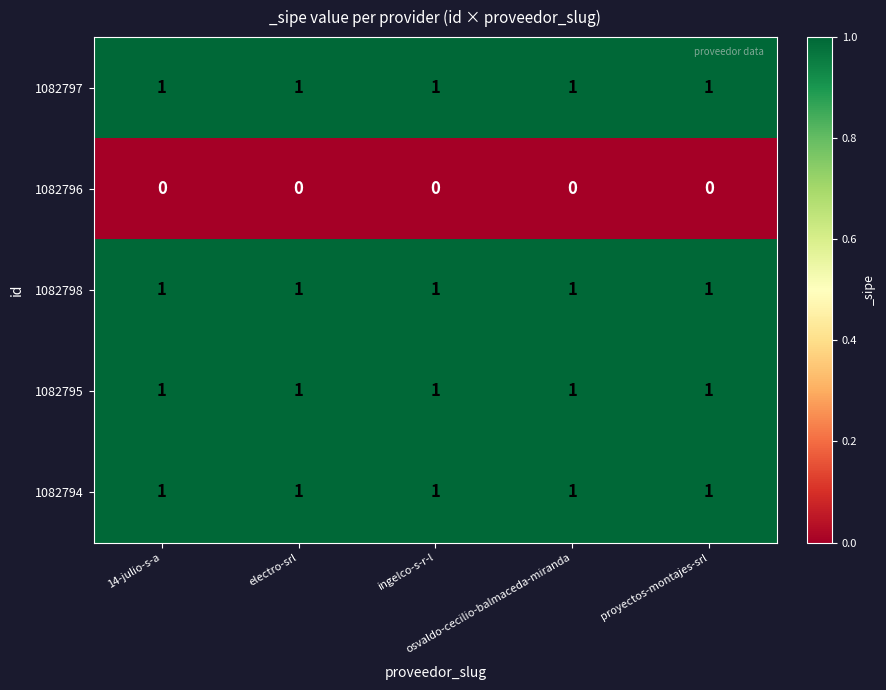

What is the sum of all 1082794 values?

5